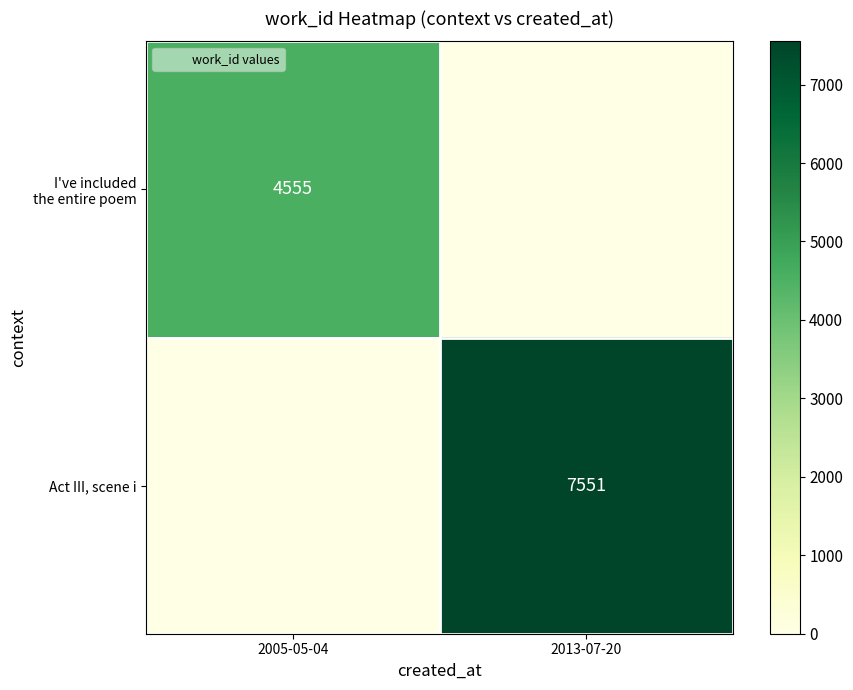

Rank the series by their average value, from lowest to highest.

I've included the entire poem, Act III, scene i